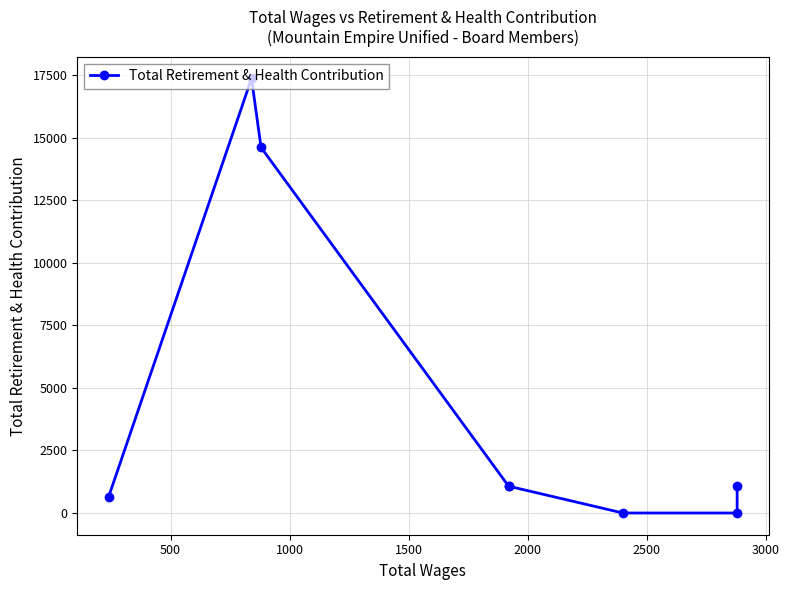

How many lines are shown in the chart?

1